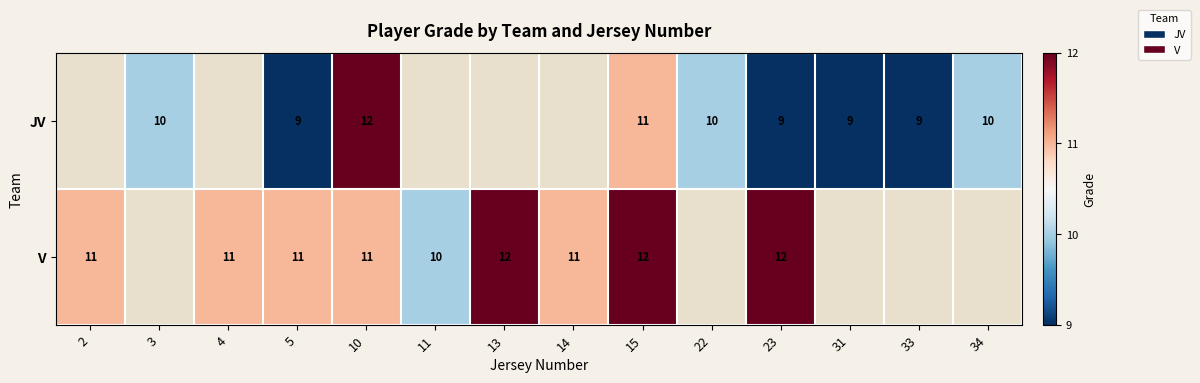

What is the minimum value shown in the chart?

9.0